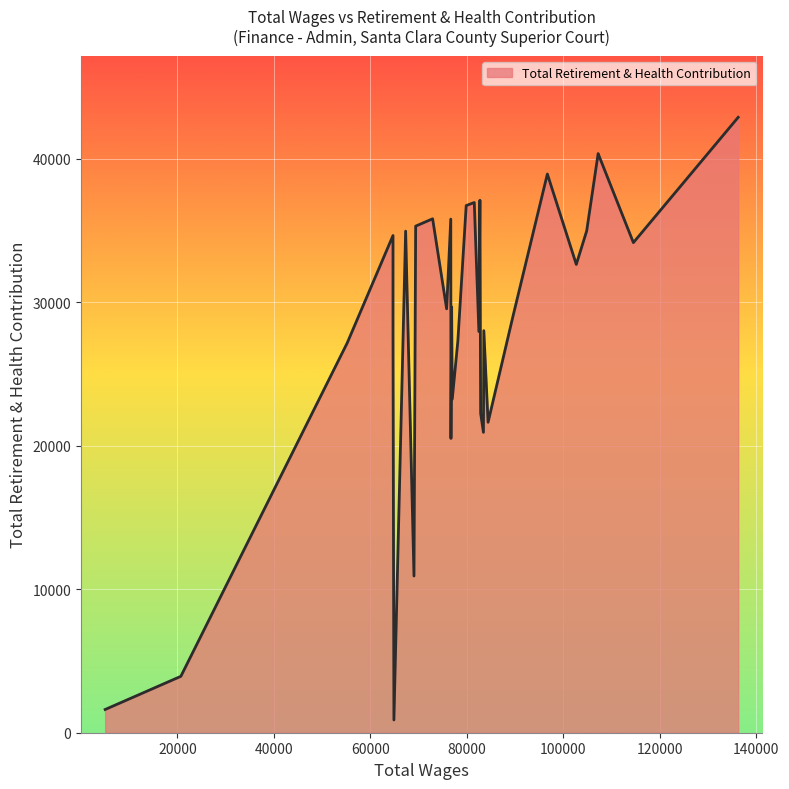

What is the sum of all values?

938659